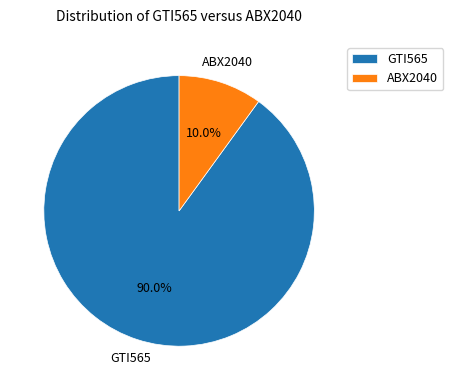

How many slices are in this pie chart?

2